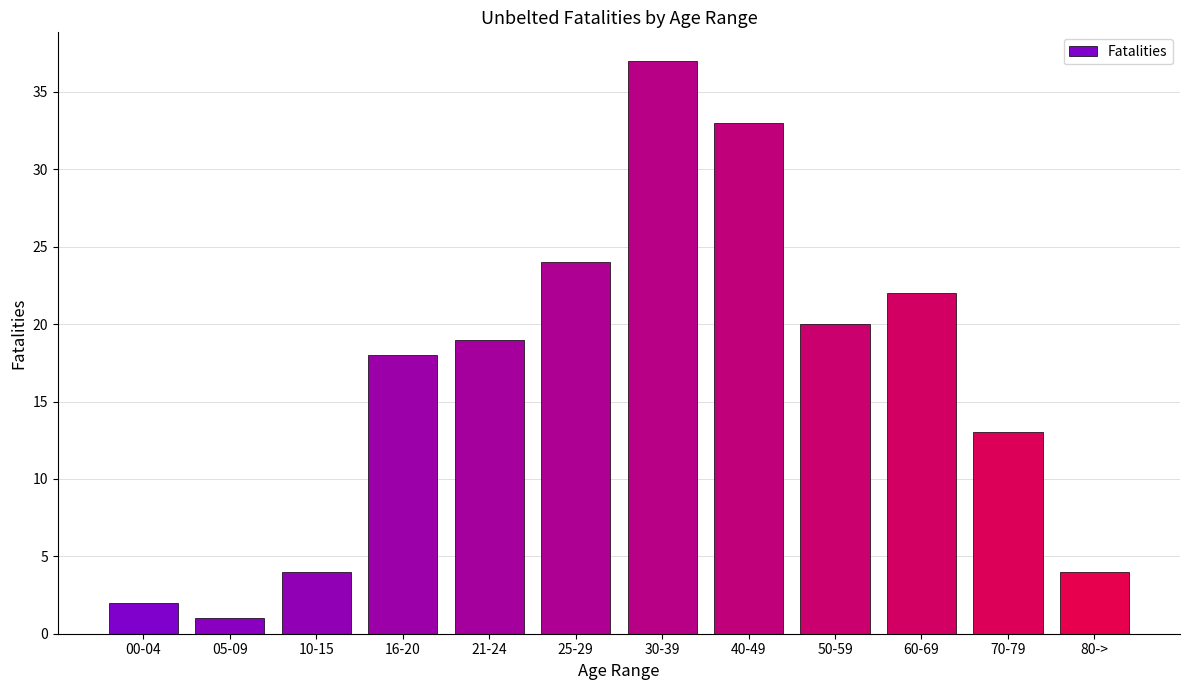

True or false: the data shows 36 at 50-59.

False